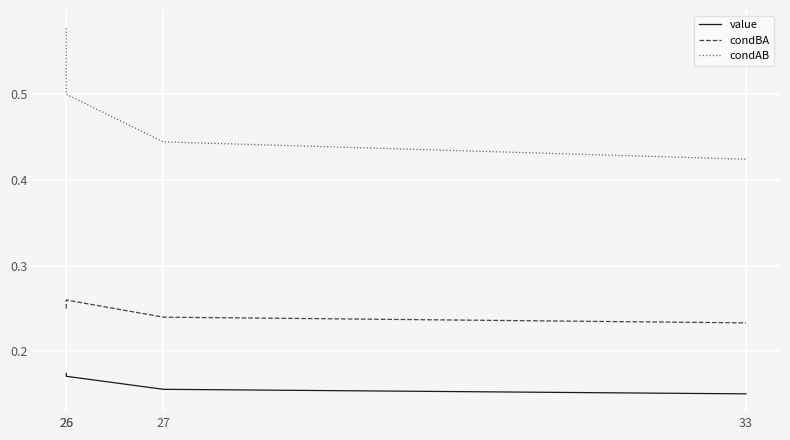

Rank the series at 33 from lowest to highest value.

value, condBA, condAB